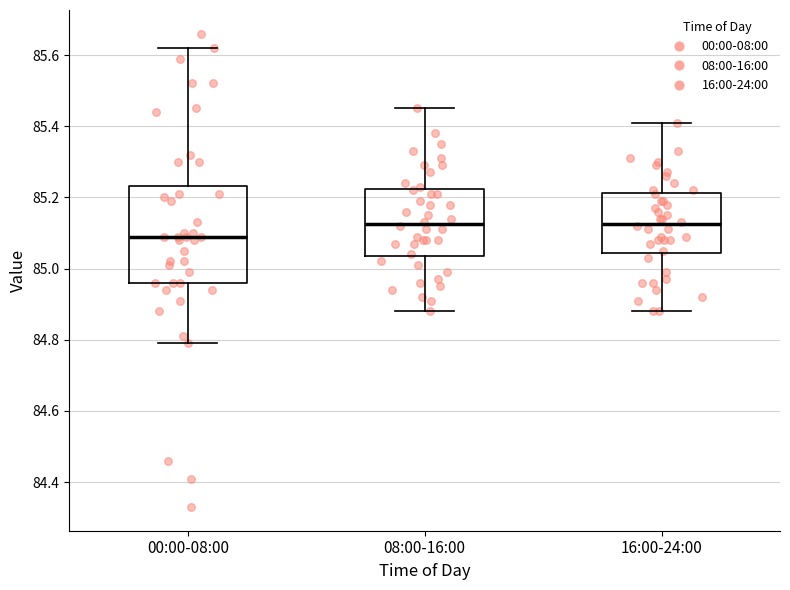

Where does the lower whisker of the box for 16:00-24:00 end on the y-axis? The values are not printed on the chart, so give them approximately, as read against the axis.

84.88